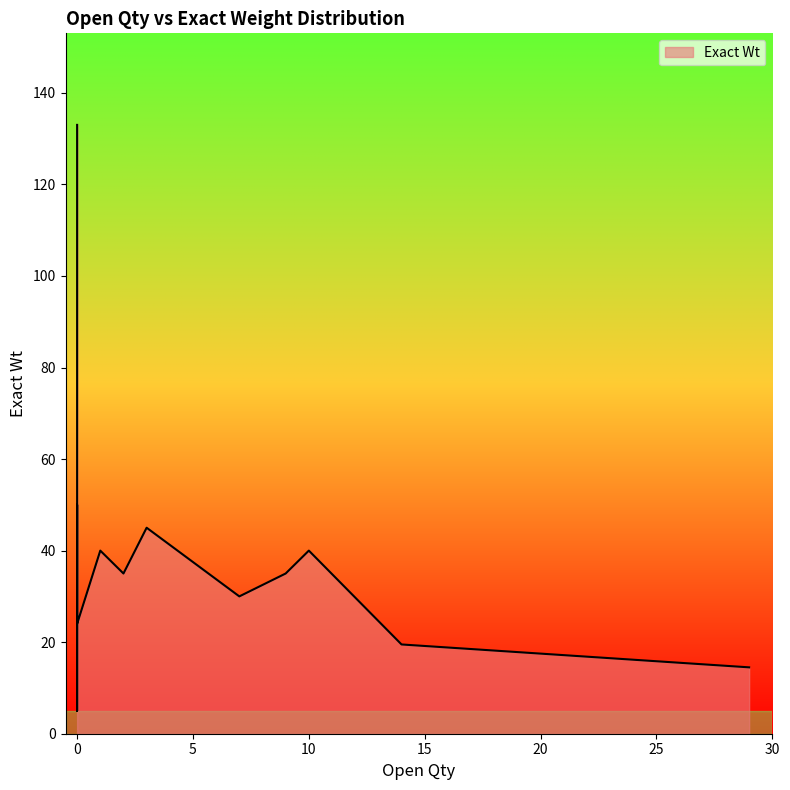

True or false: Open Qty and Exact Wt cross at least once.

True